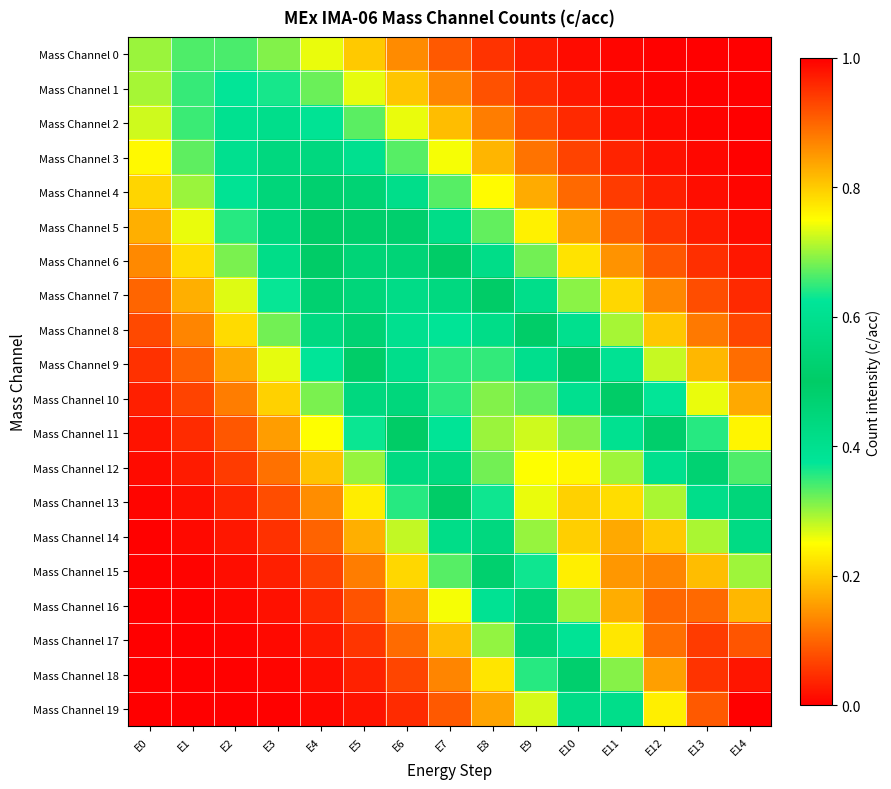

Rank the series at E13 from lowest to highest value.

Mass Channel 0, Mass Channel 1, Mass Channel 2, Mass Channel 3, Mass Channel 4, Mass Channel 5, Mass Channel 6, Mass Channel 7, Mass Channel 8, Mass Channel 9, Mass Channel 10, Mass Channel 11, Mass Channel 12, Mass Channel 13, Mass Channel 14, Mass Channel 15, Mass Channel 16, Mass Channel 19, Mass Channel 17, Mass Channel 18